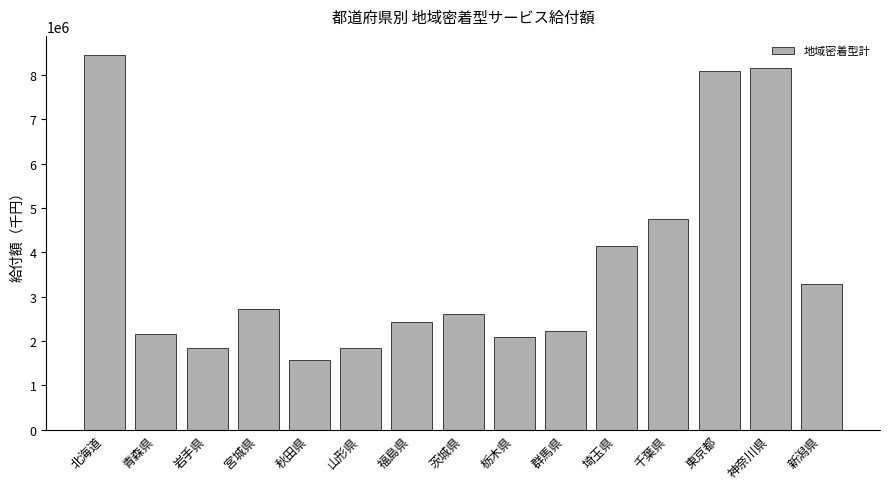

Approximately how many times larger is the value at 北海道 compared to 秋田県?

5.4